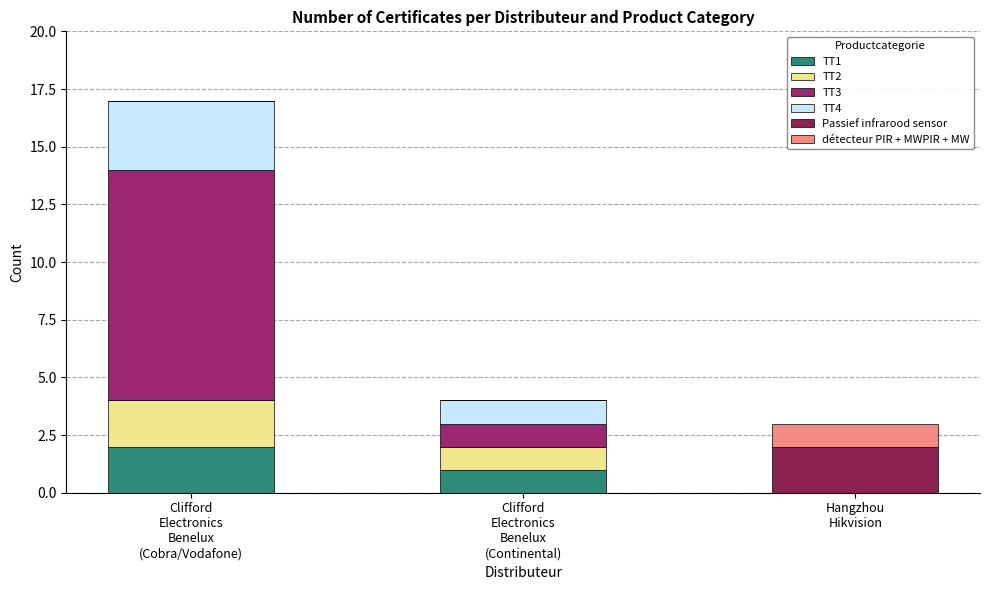

The TT1 series shows -1 at Hangzhou
Hikvision. True or false?

False